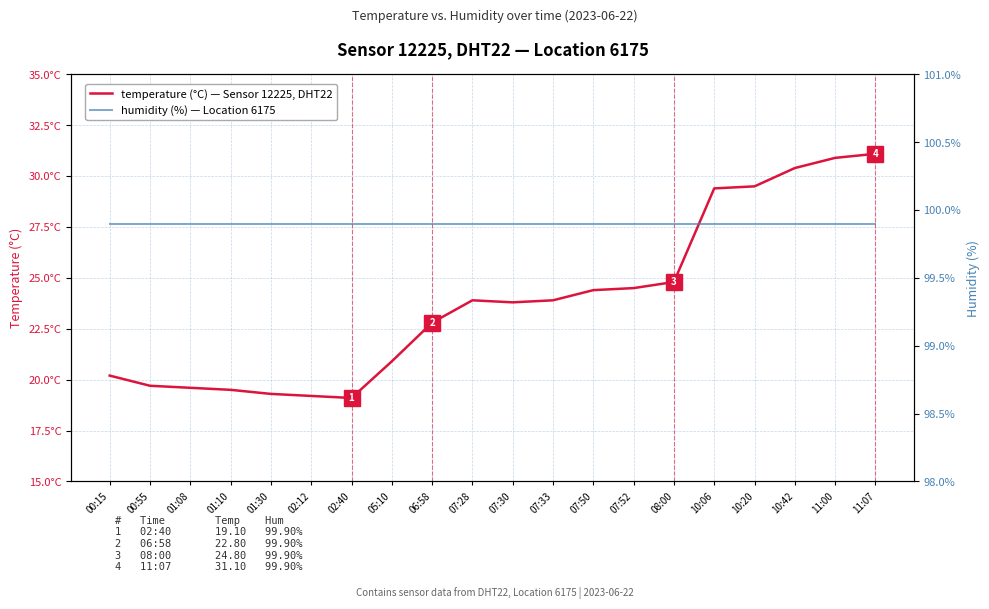

What position from the left is 07:52?

14